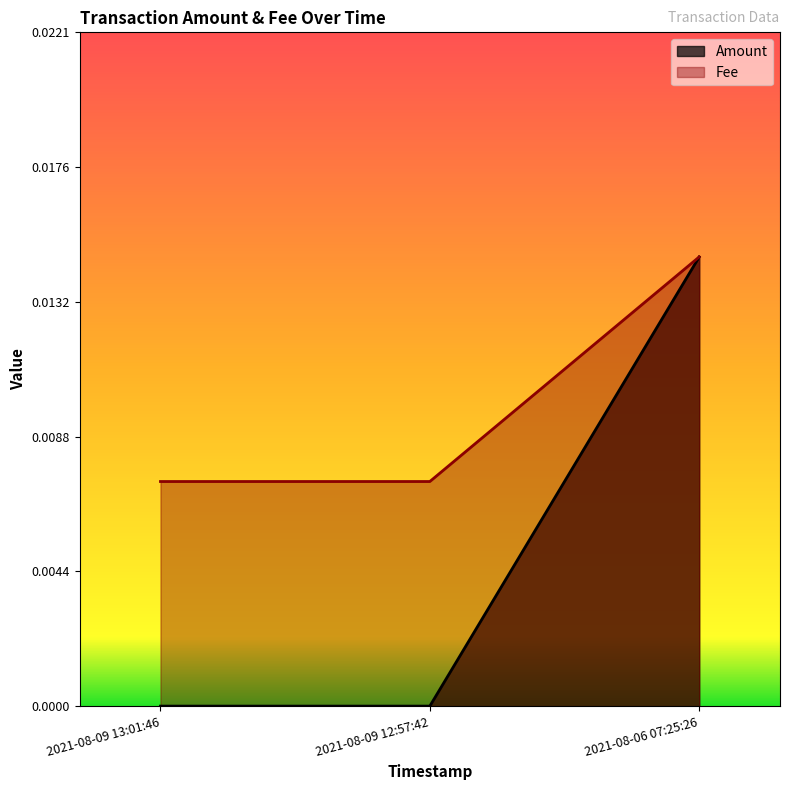

Rank the series by their average value, from highest to lowest.

Fee, Amount